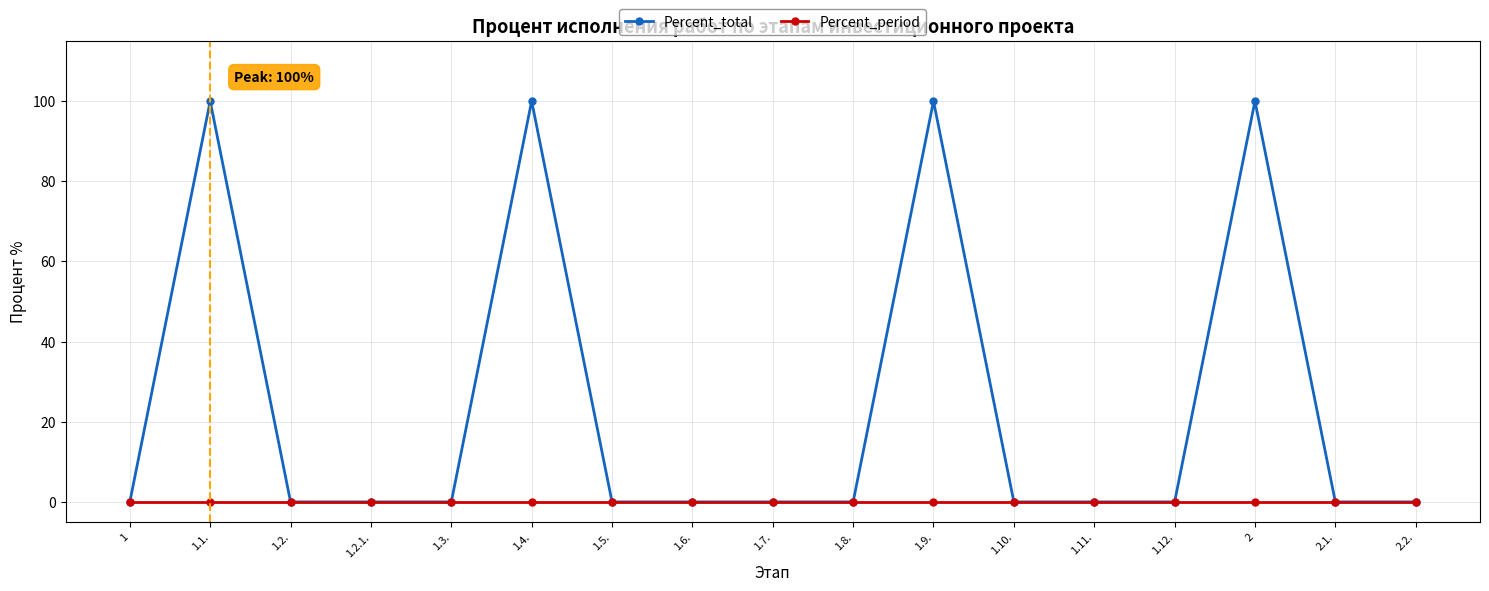

Rank the series by their average value, from highest to lowest.

Percent_total, Percent_period